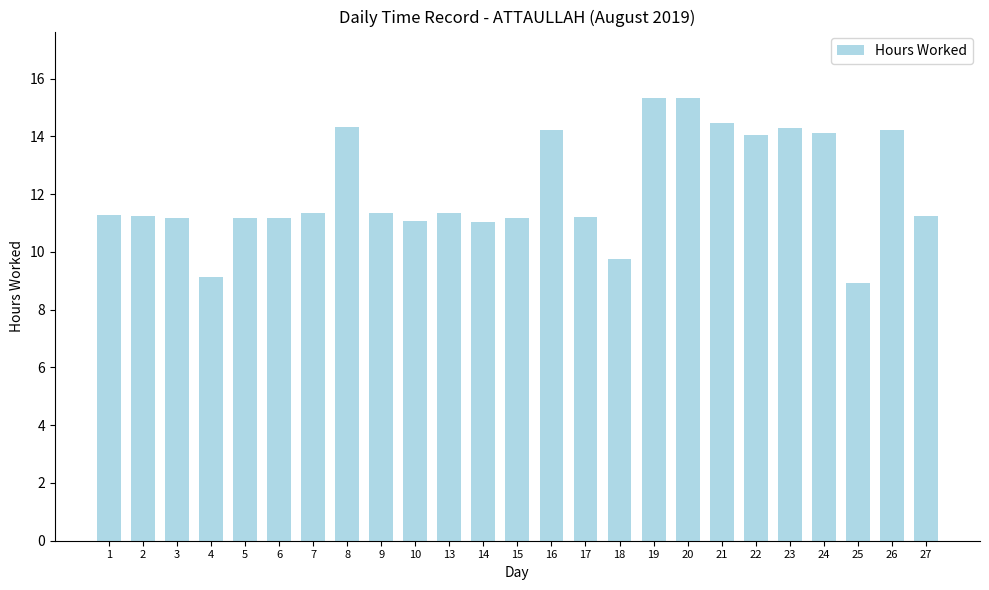

The chart shows a value of 25.5 at 19. True or false?

False